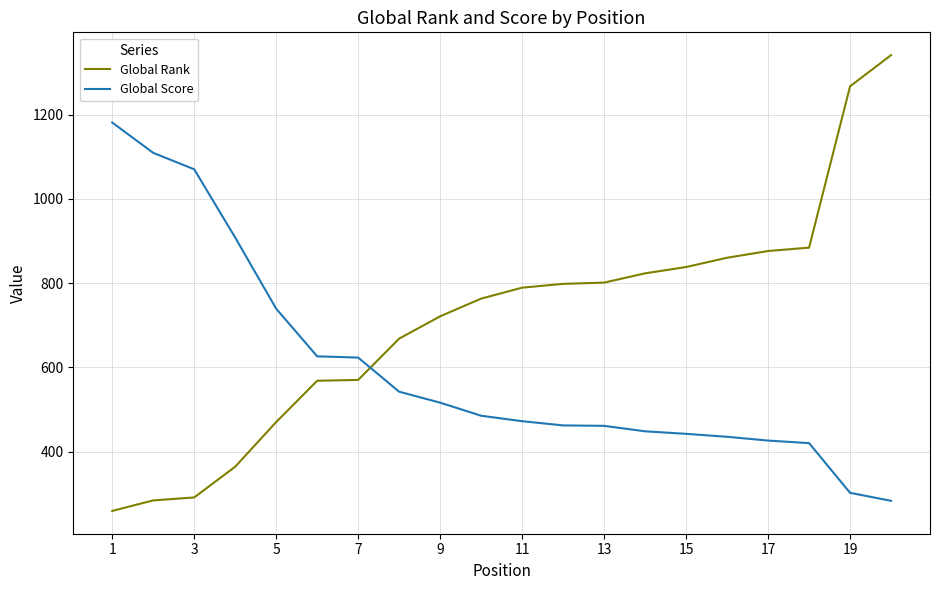

What is the highest value of the Global Rank series?

1341